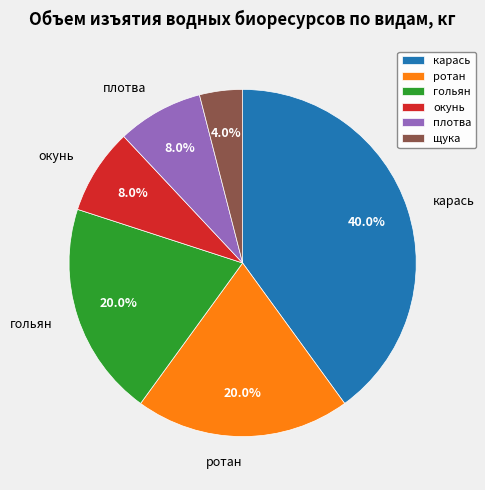

What is the ratio of the value at ротан to the value at щука?

5.0